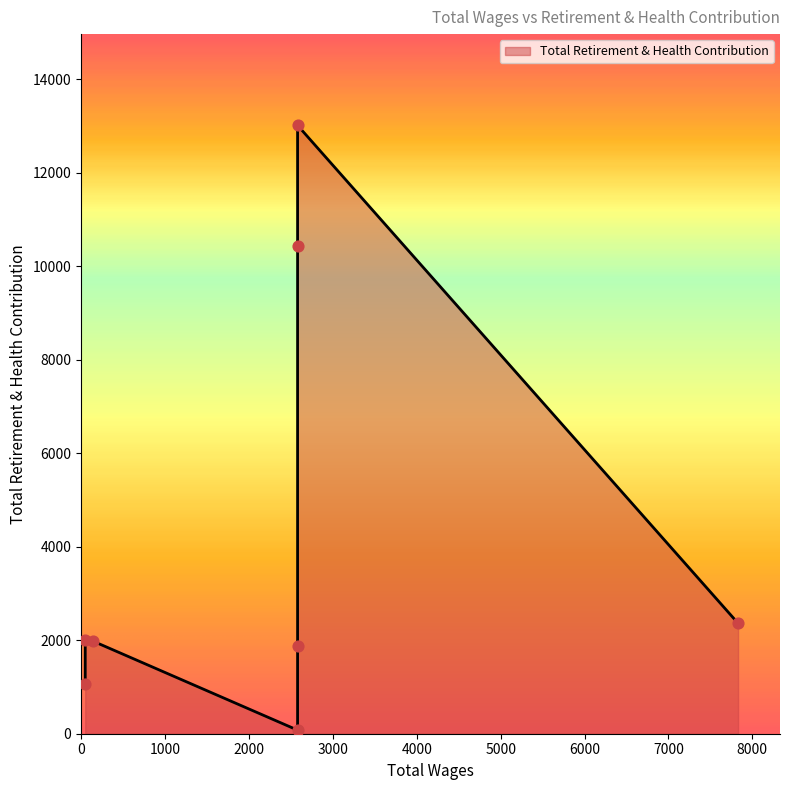

What is the change in value from 2578.0 to 46.0?

+1924